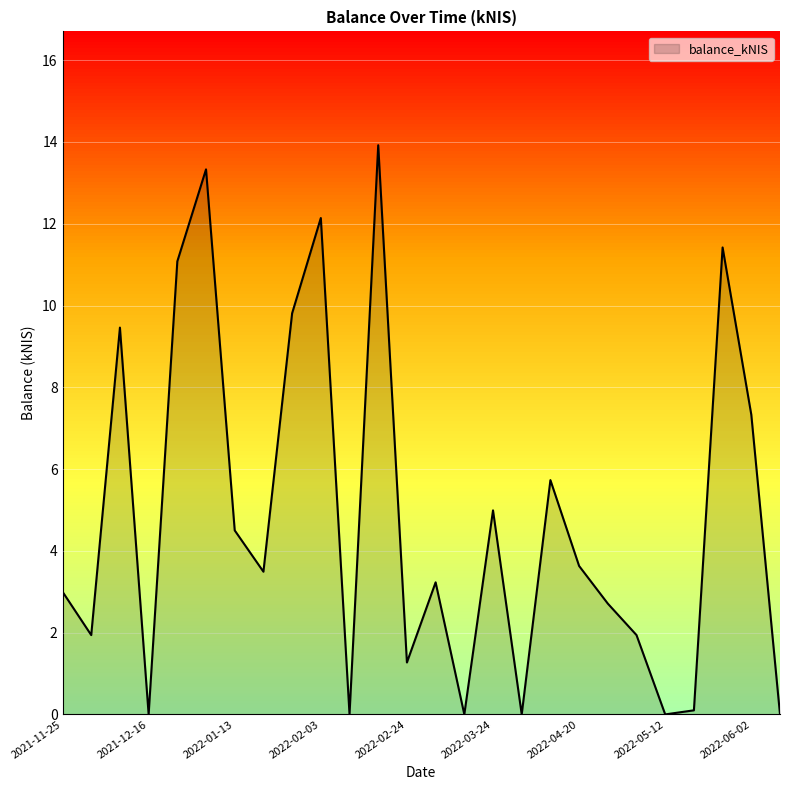

What is the difference between the maximum and minimum values?

13.9